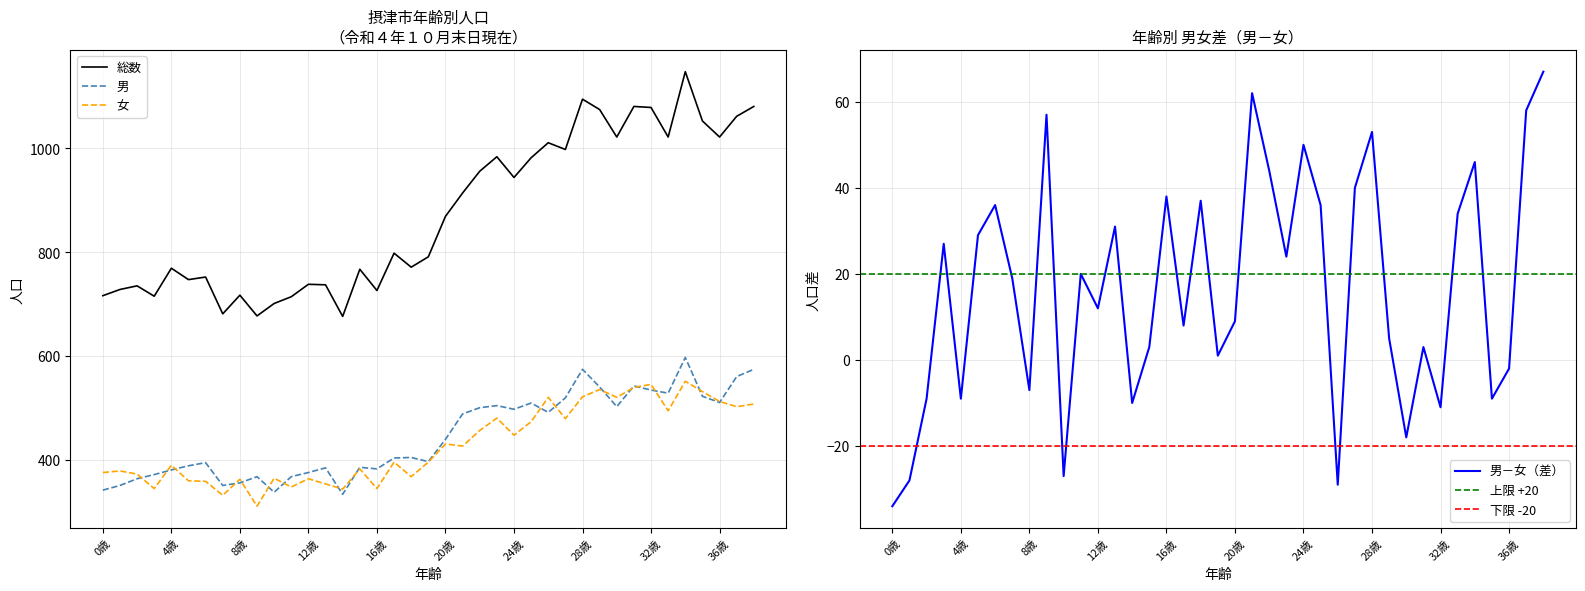

At which label is 女 closest to 430?

20歳